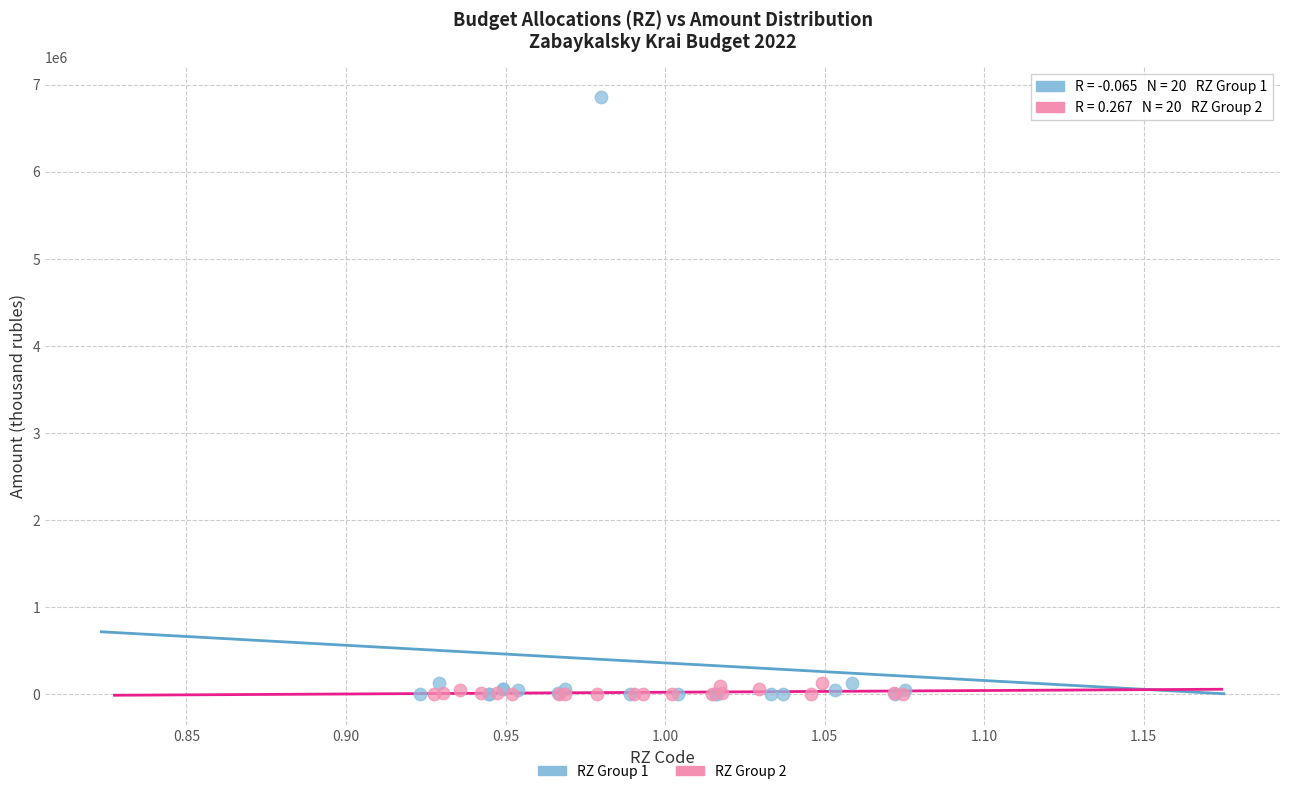

Which series contains the highest Y value?

RZ Group 1